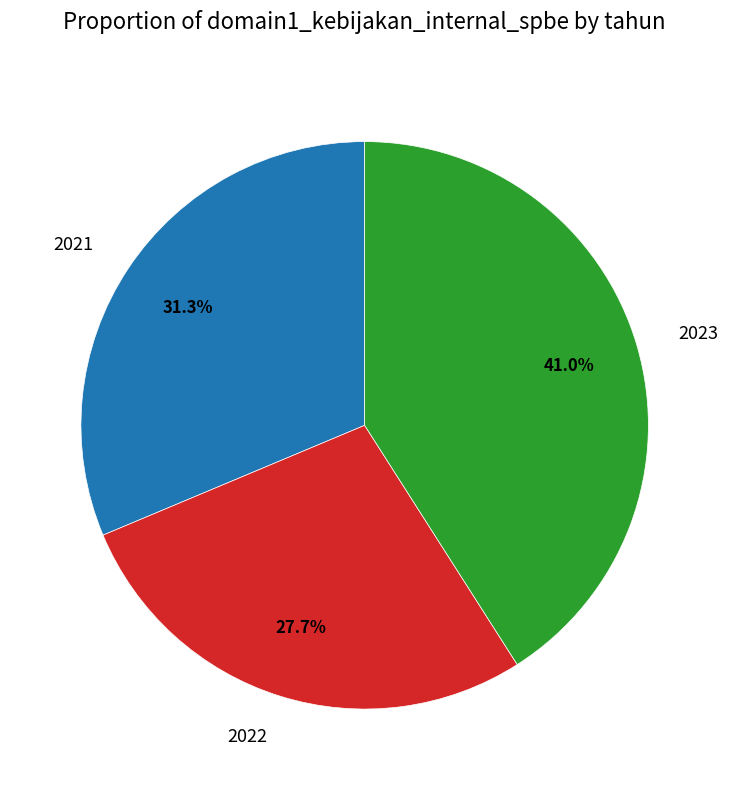

Is there any slice that represents more than half of the pie?

No